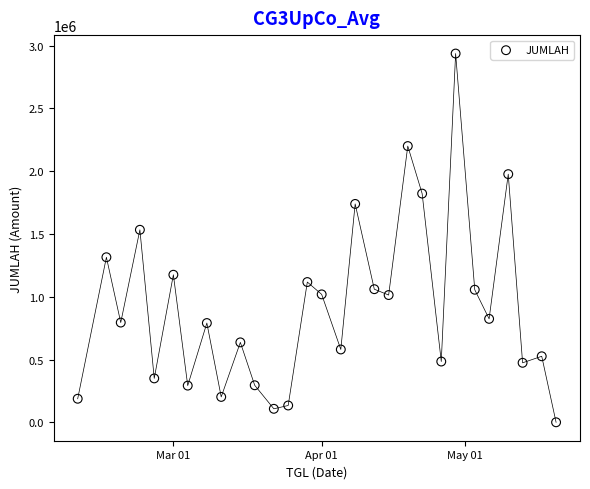

What Y value in the scatter plot is closest to 1468862?

1533613